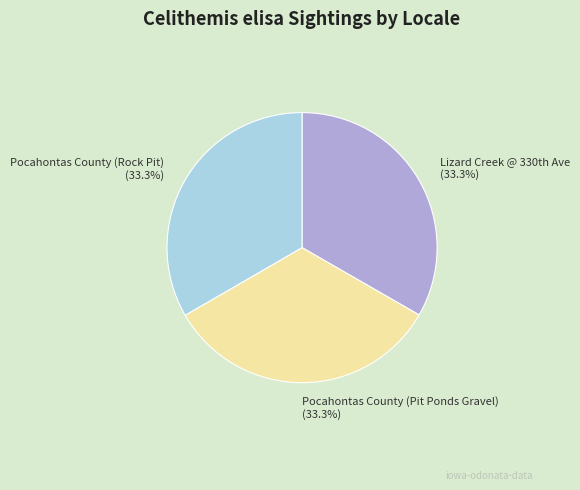

How many slices are in this pie chart?

3